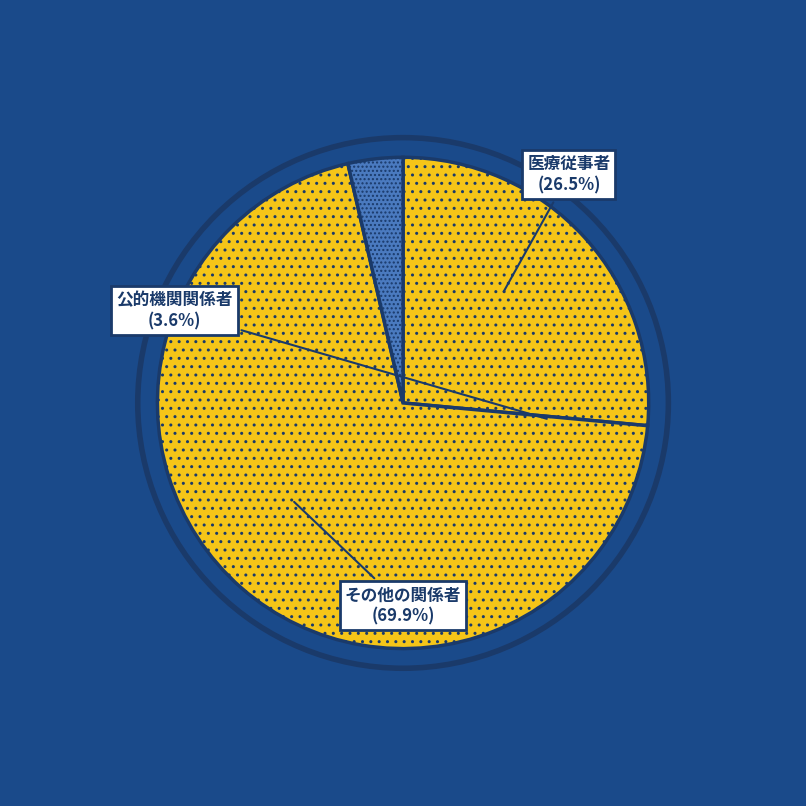

The 医療従事者 slice represents 33% of the pie. True or false?

False